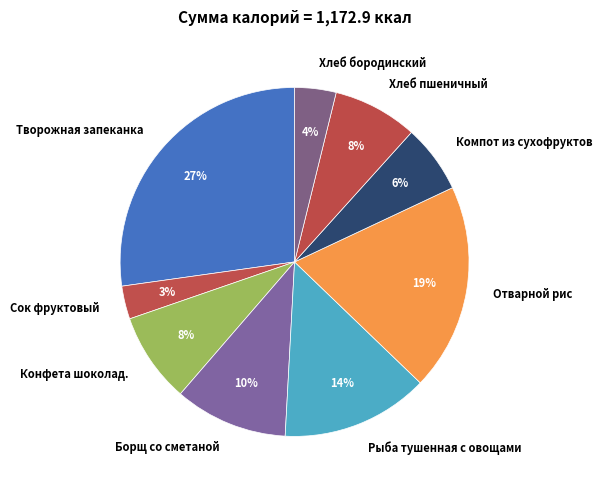

Is the sum of Сок фруктовый and Хлеб пшеничный greater than half?

No